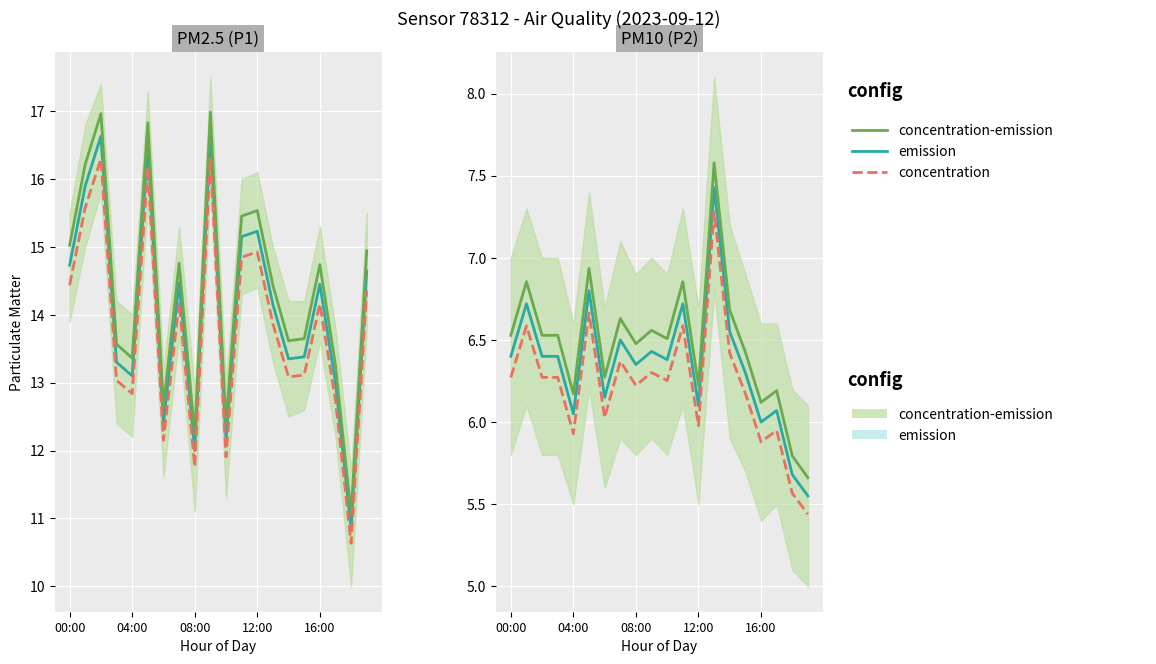

True or false: emission and concentration intersect in this chart.

False